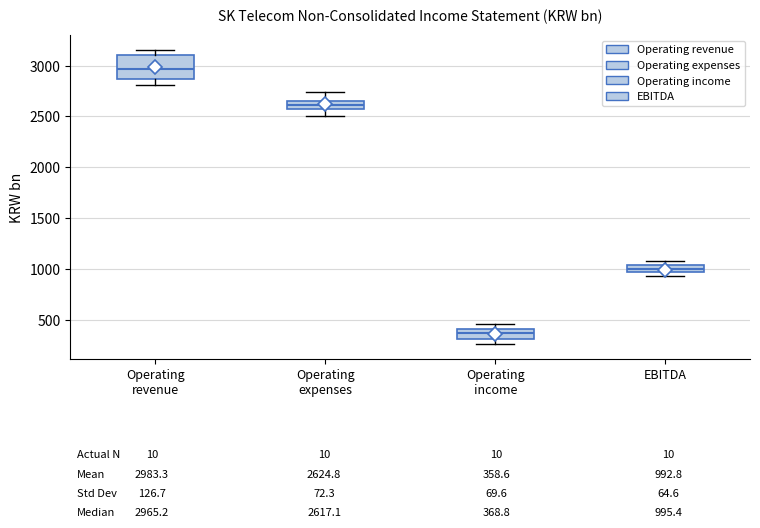

Comparing the boxes themselves (not the whiskers), which one is the tallest?

Operating revenue